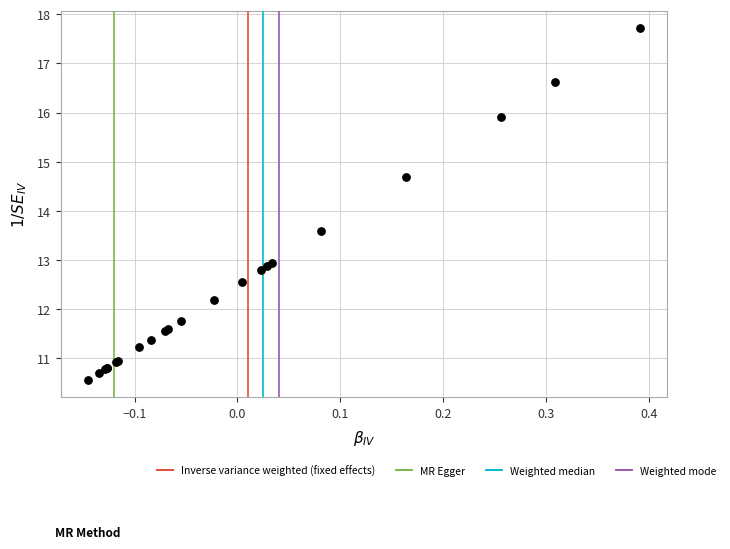

What Y value in the scatter plot is closest to 14?

13.6